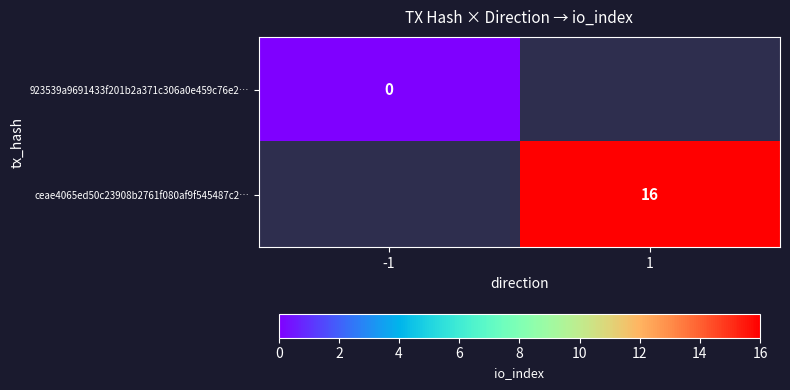

The value of ceae4065ed50c23908b2761f080af9f545487c2… at 1 is 16. True or false?

True